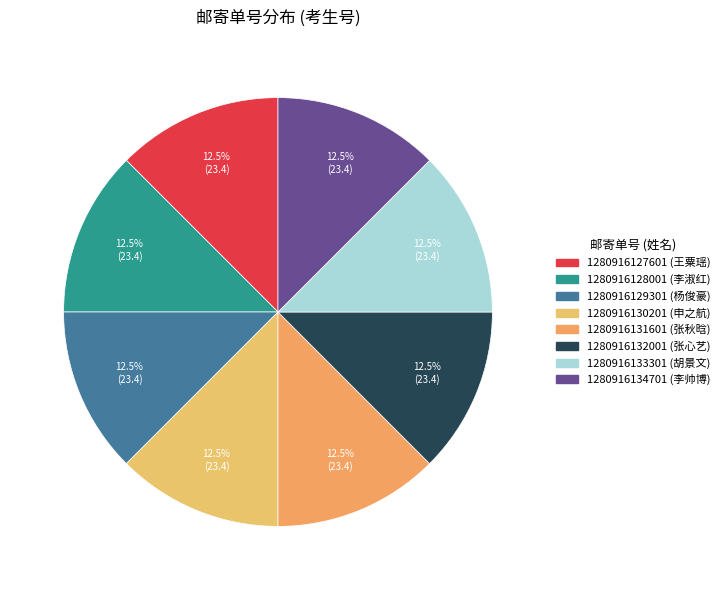

To the nearest percent, what percentage of the pie is 1280916131601?

12%